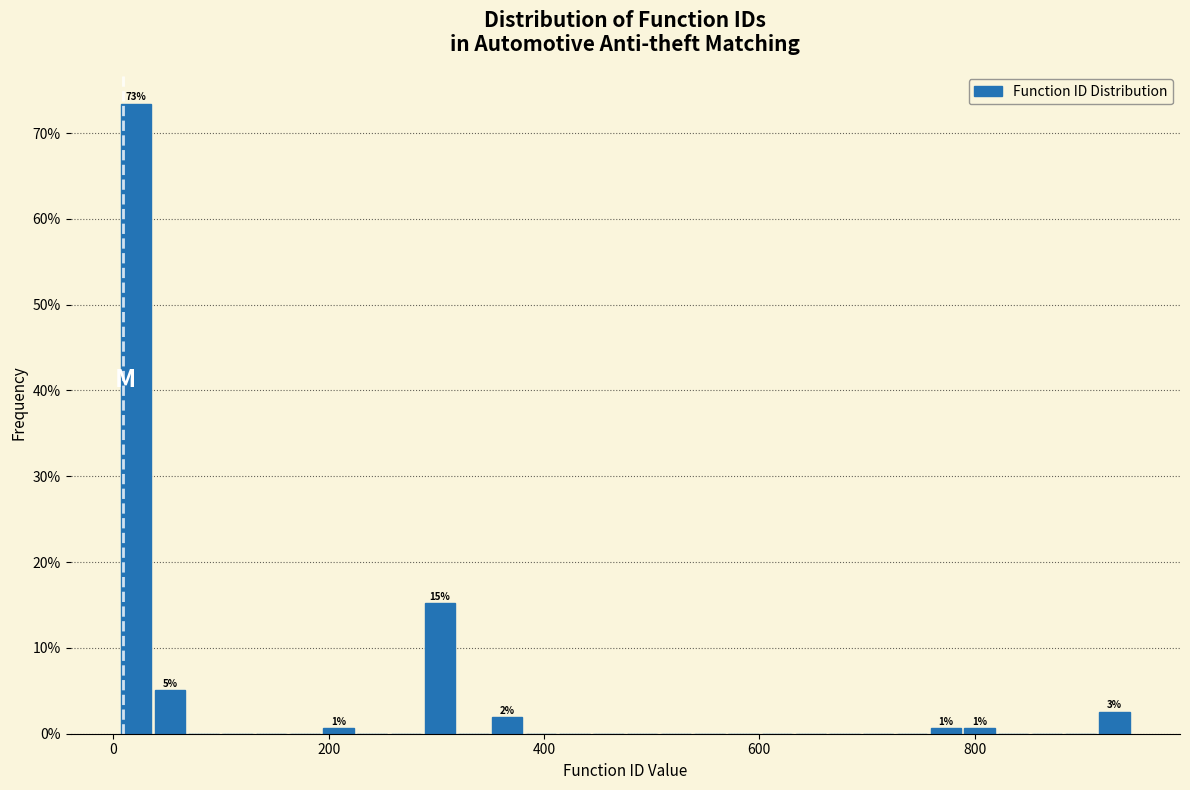

Read against the x-axis, roughly where is the centre of the tallest bar?

20